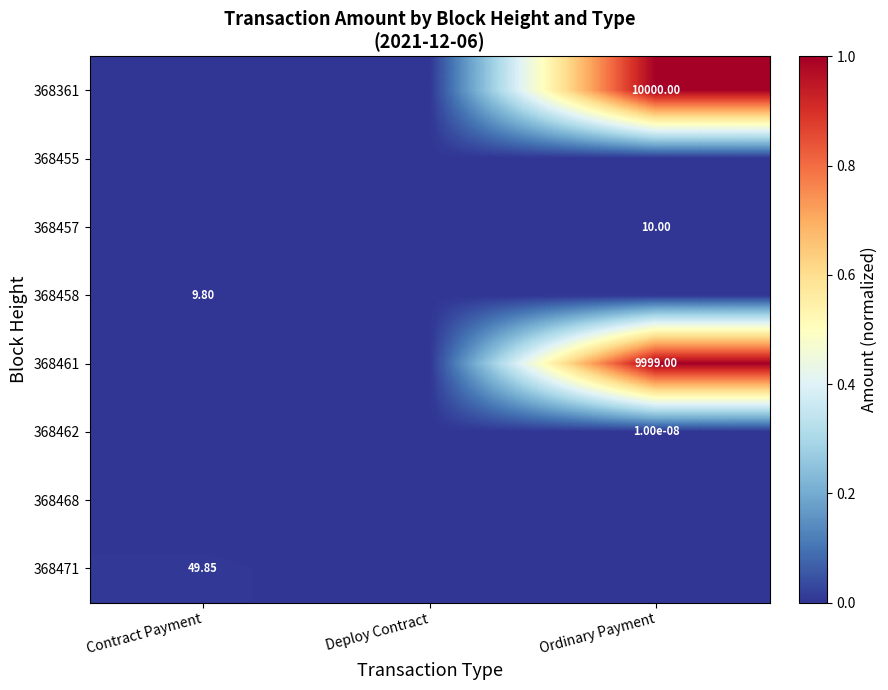

True or false: 368468 has a value of 0.0 at Deploy Contract.

True